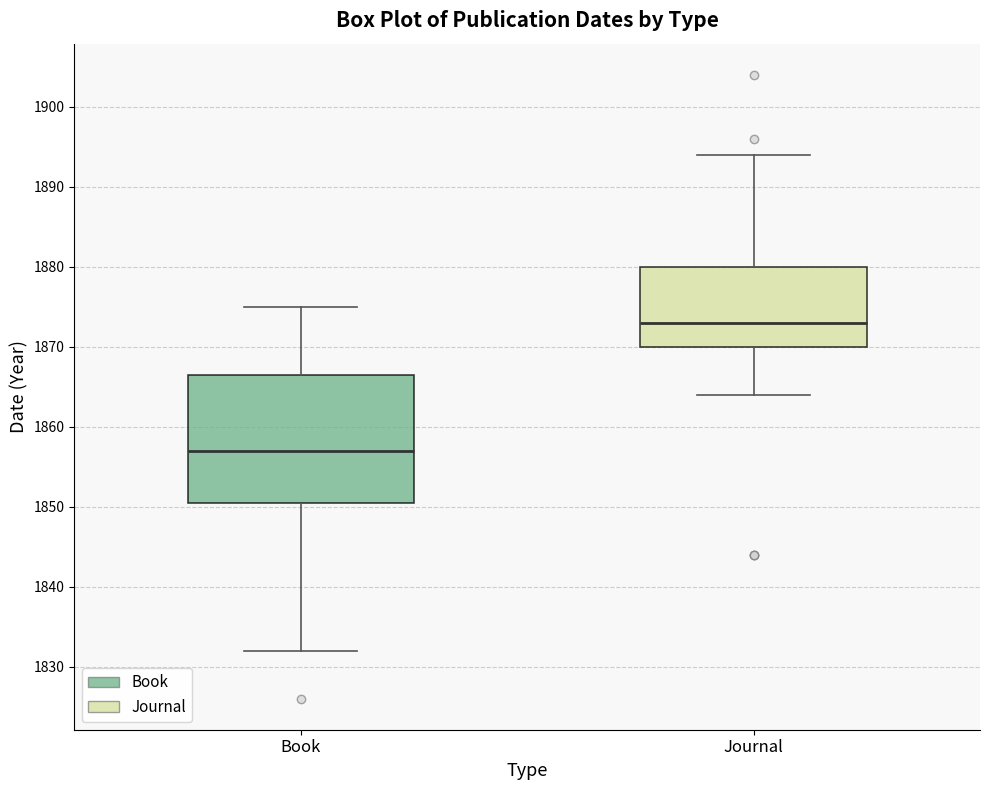

Reading left to right, transcribe this box plot: for each box, give where its median line is, the range the box spans, and where its two whiskers end, as read against the y-axis. The values are not printed on the chart, so give them approximately, as read against the axis.

Book: median 1857, box 1851 to 1867, whiskers 1832 to 1875
Journal: median 1873, box 1870 to 1880, whiskers 1864 to 1894